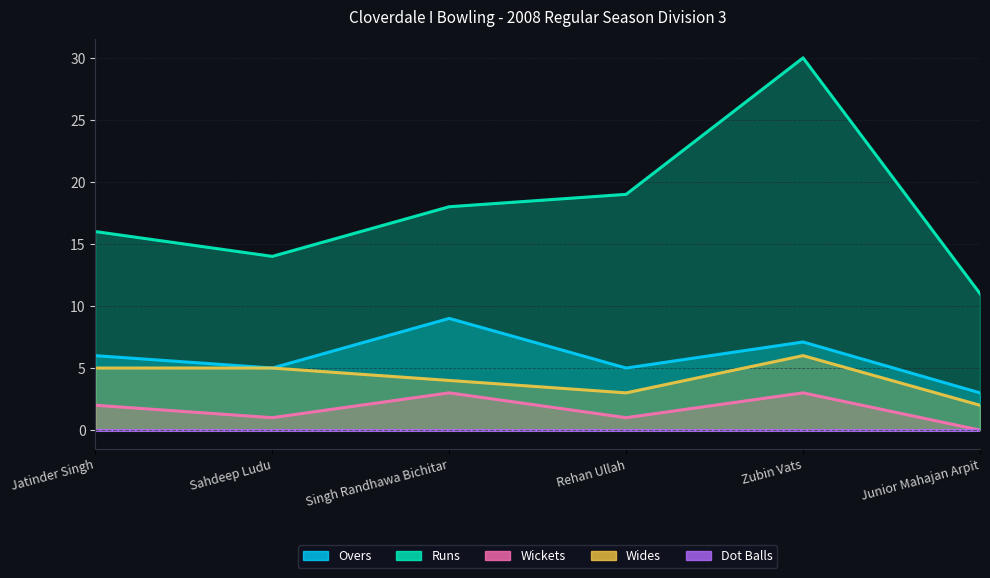

How many interior local peaks does the Overs series have?

2